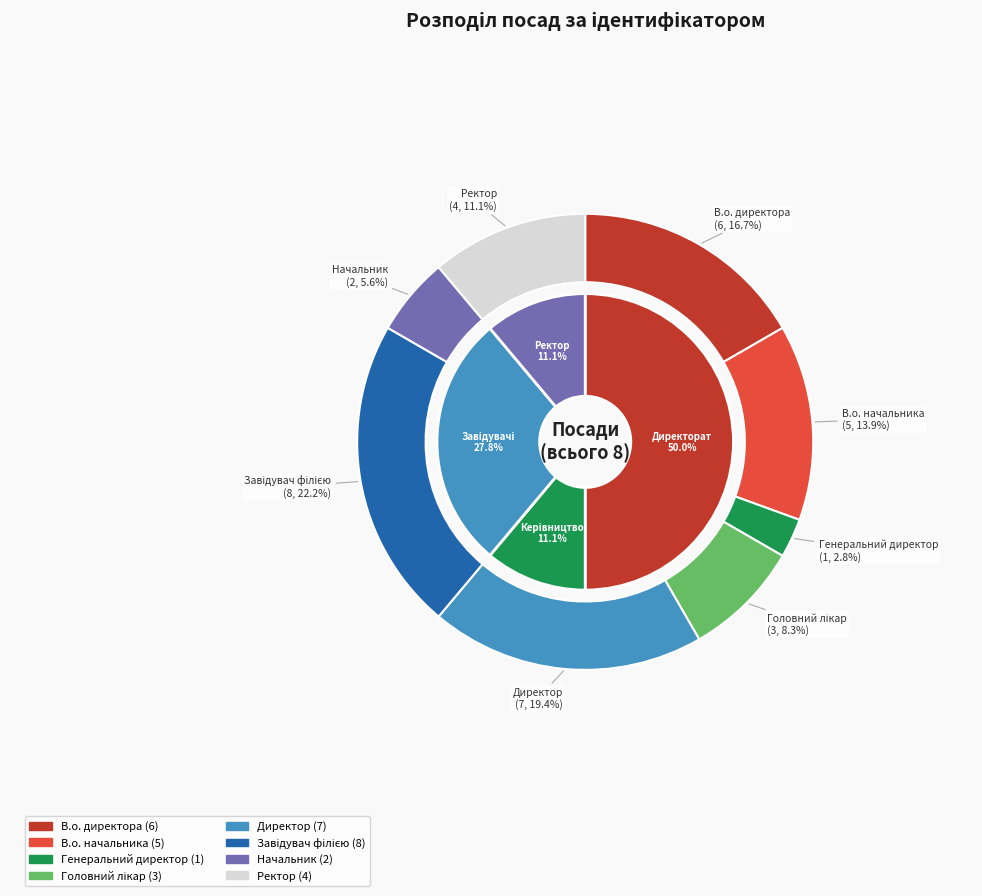

True or false: В.о. директора accounts for 17% of the total.

True